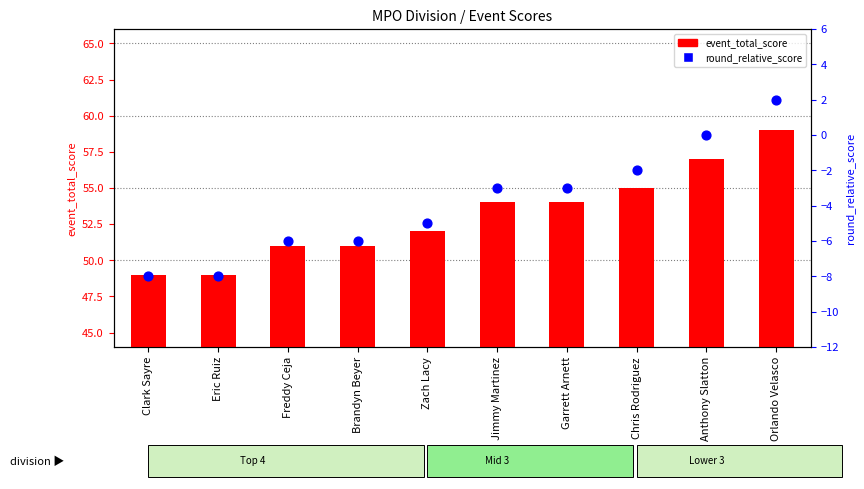

Is the value of event_total_score at Clark Sayre greater than the value of round_relative_score at Orlando Velasco?

Yes